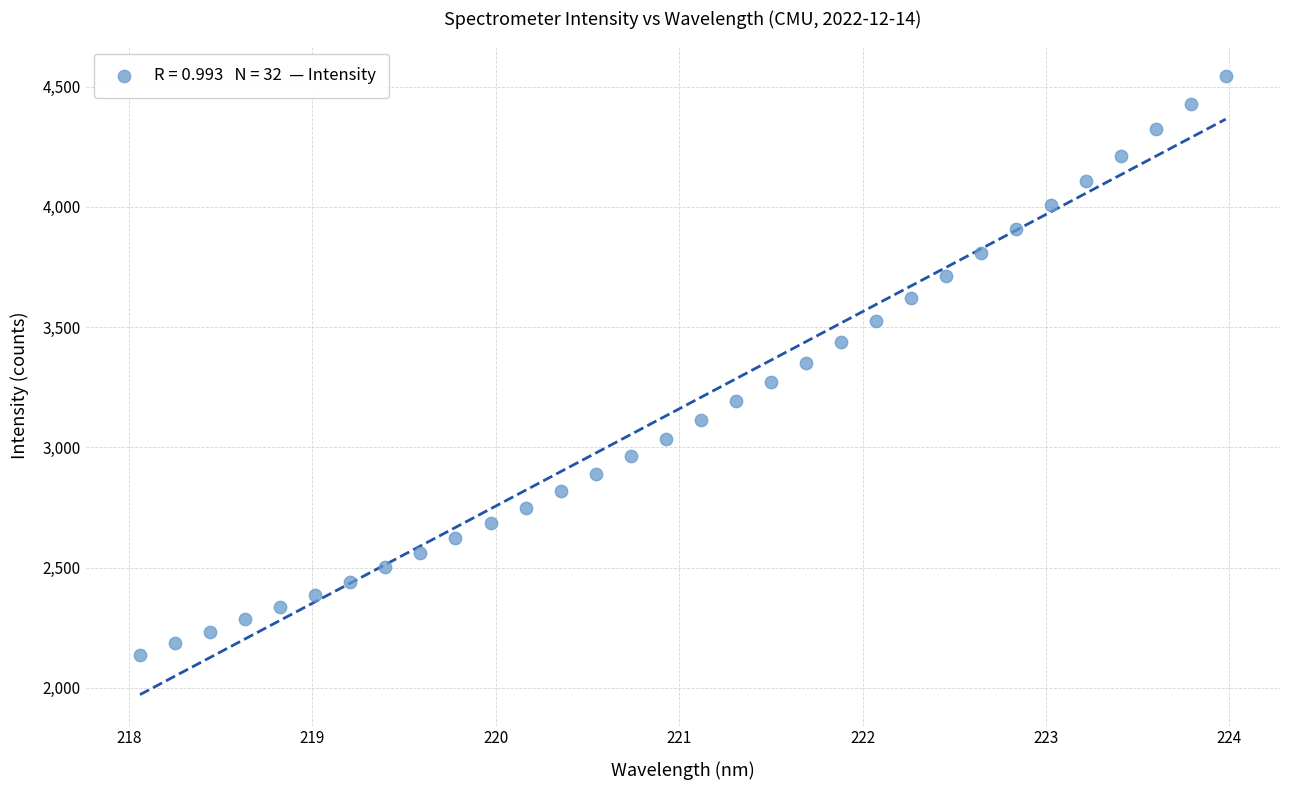

What is the range of X values (max minus min)?

5.9